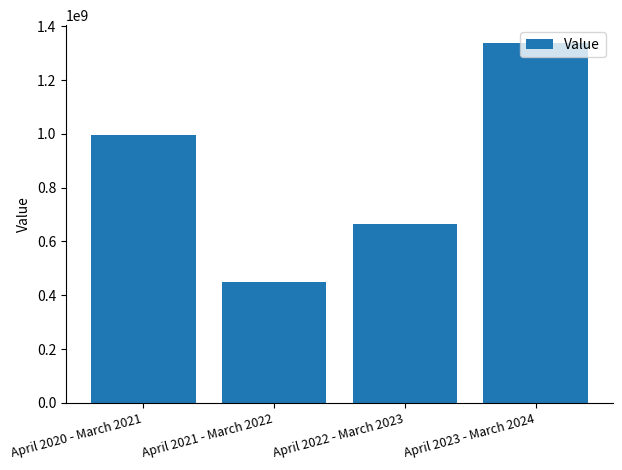

What is the difference between the second highest and minimum values?

545000000